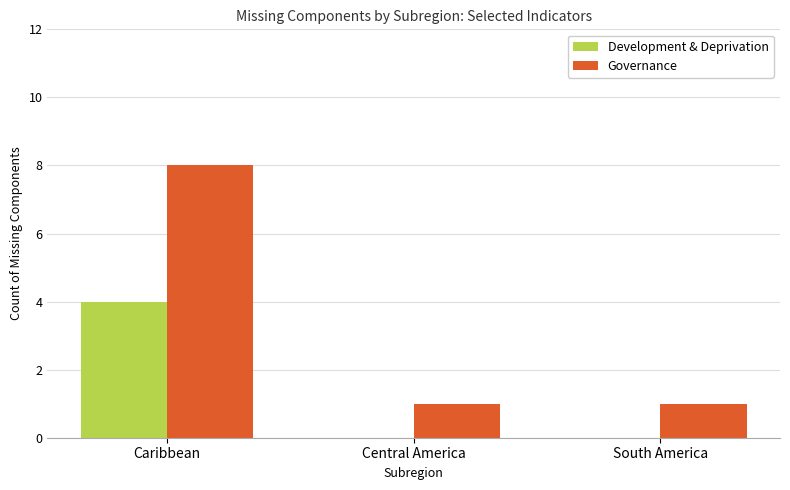

What is the sum of all Governance values?

10